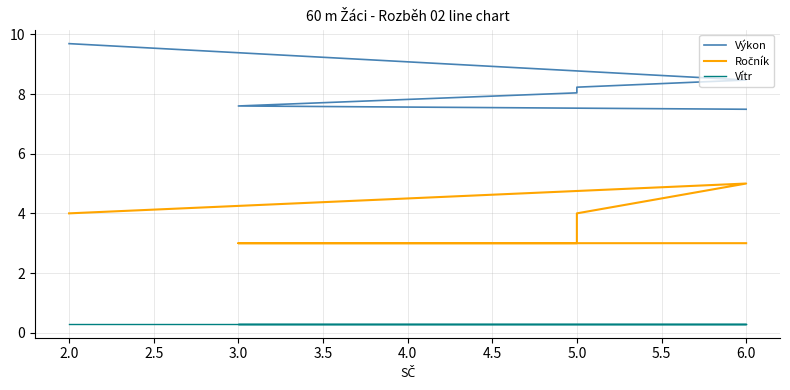

What is the value of the Ročník point at the 5th from the left?

5.0